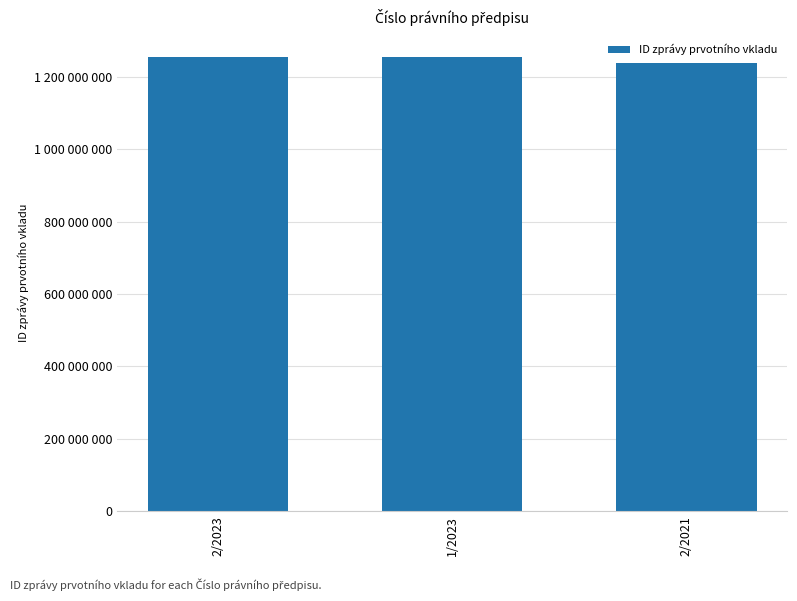

Where does the data first go above 1256148995?

2/2023